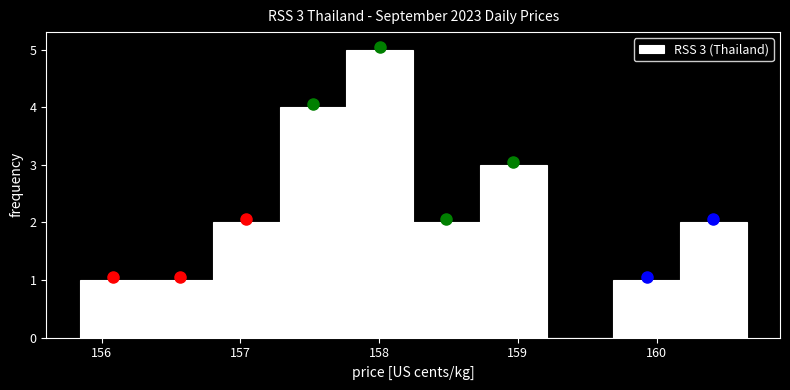

Which range on the x-axis has the tallest bar?

157.8 to 158.2